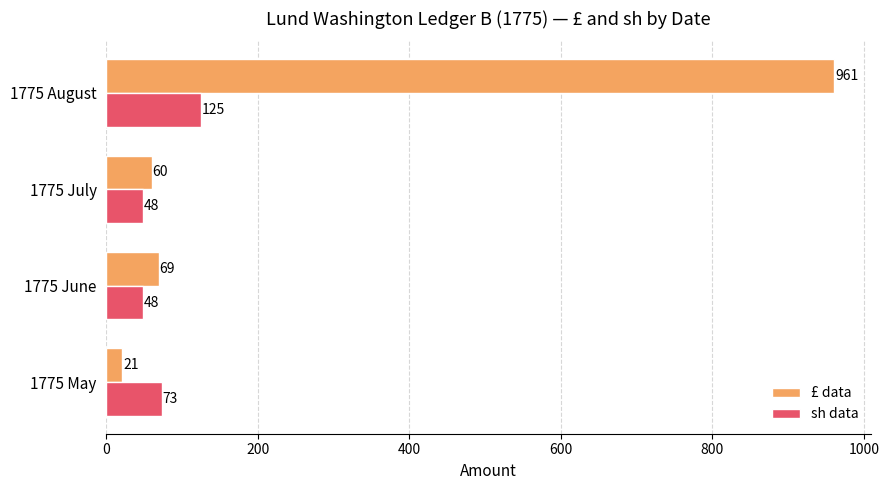

What is the sum of the £ data values at 1775 July and 1775 August?

1021